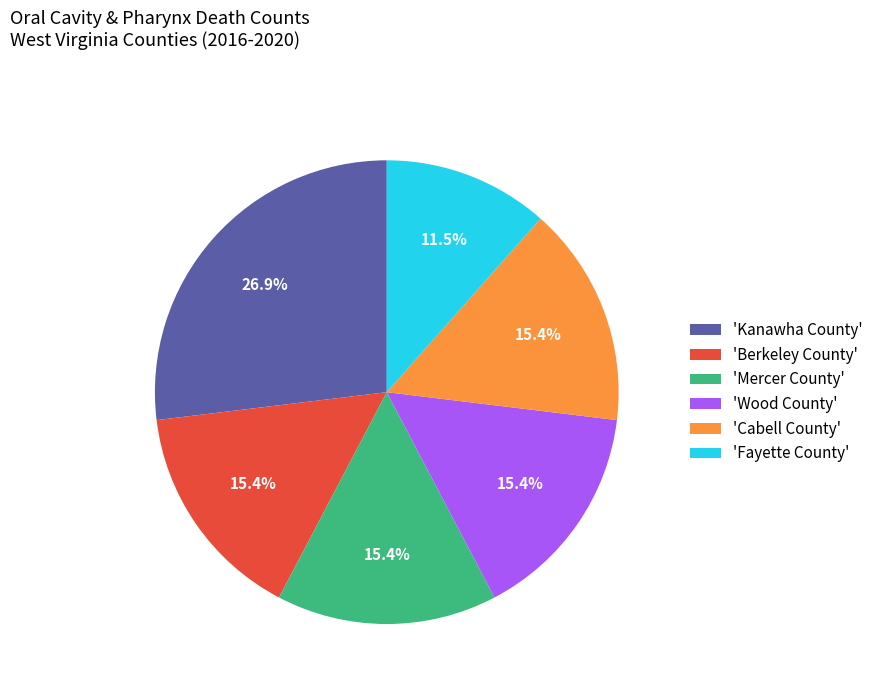

Is there a majority slice in this chart?

No